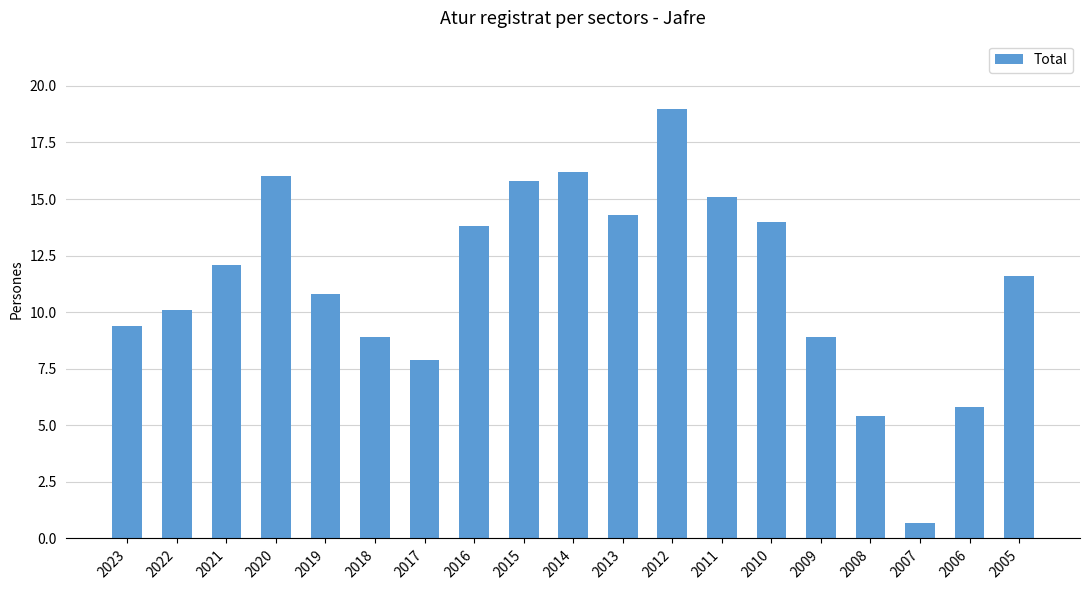

What is the change in value from 2007 to 2006?

+5.1